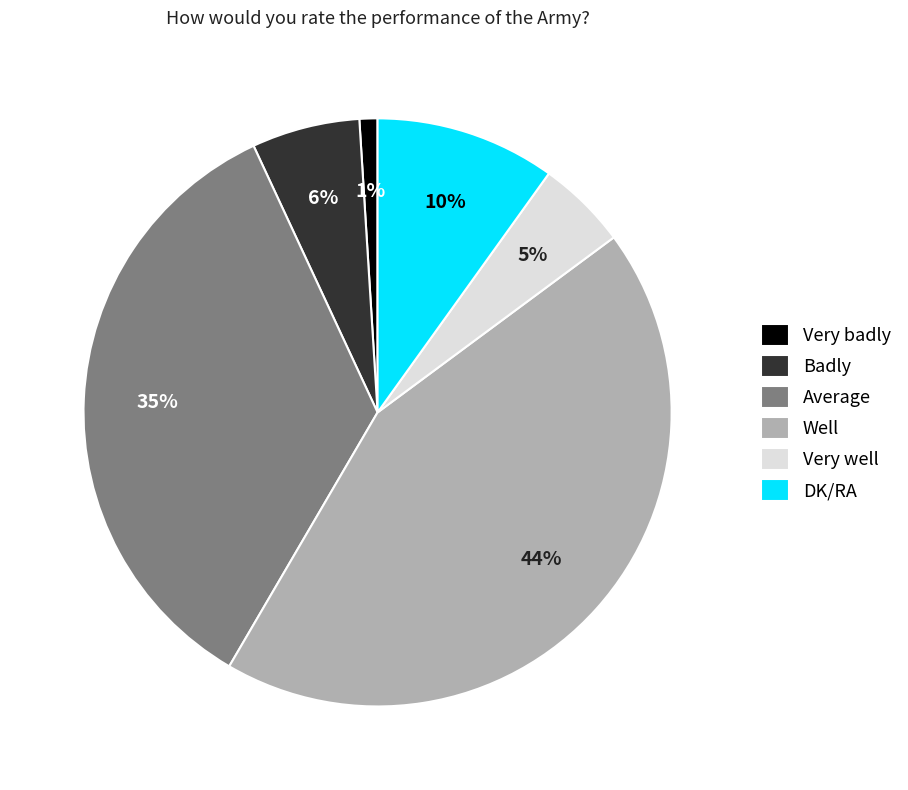

Which category has the biggest portion of the pie?

Well